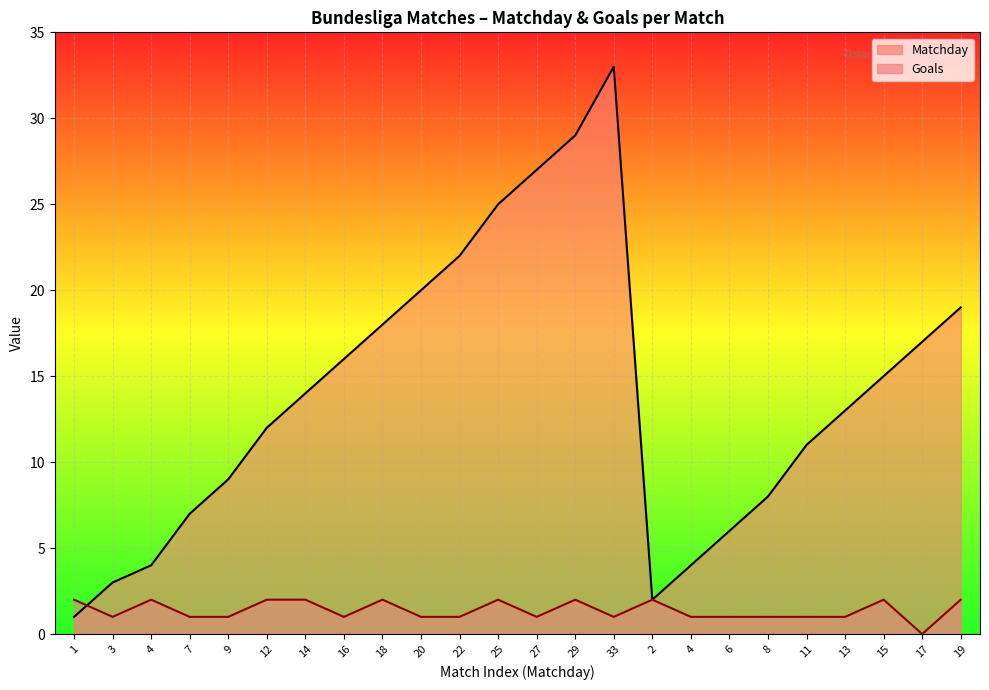

Which has a higher value, 7 or 1?

7